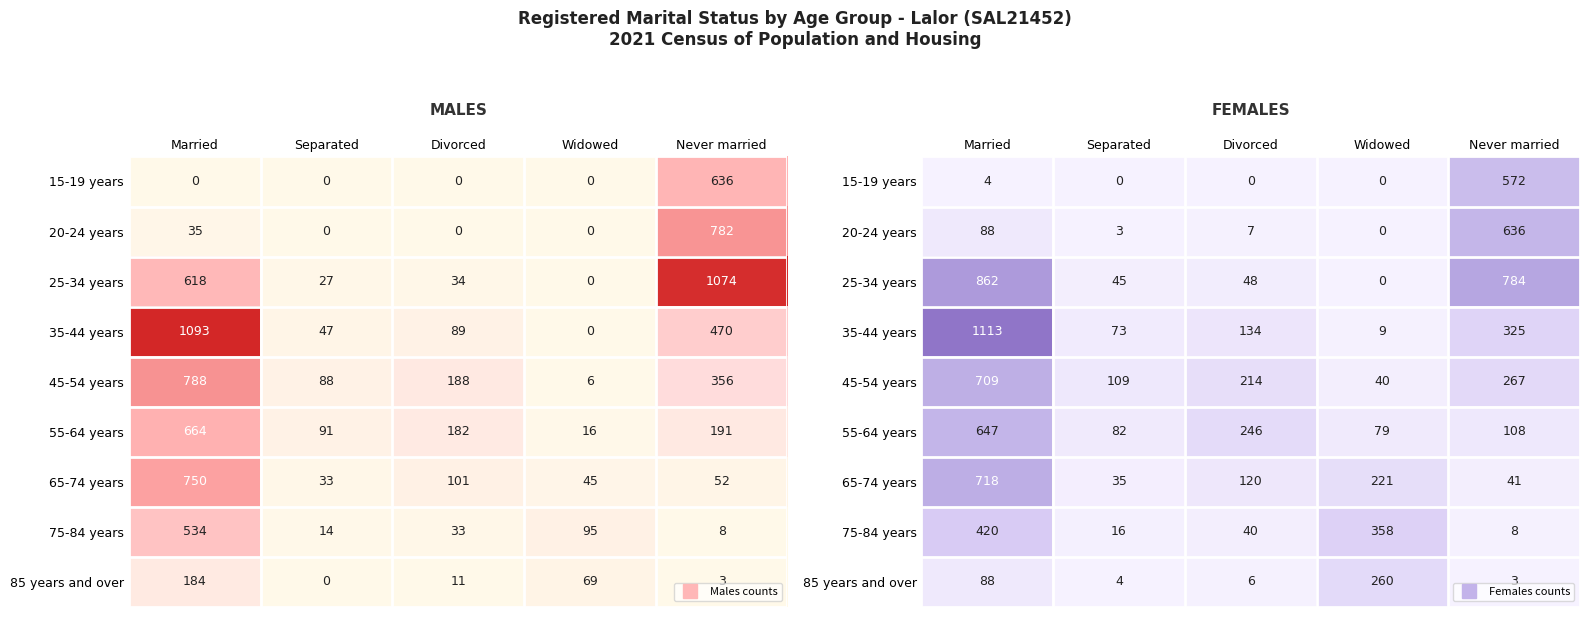

Is it true that 15-19 years equals 744 at Never married?

False